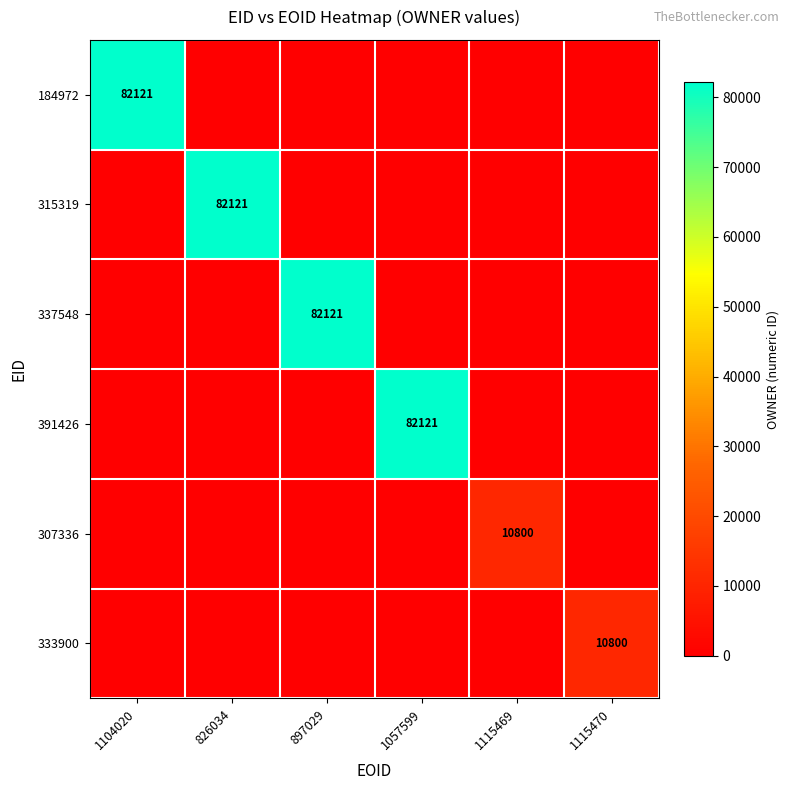

Is it true that 315319 equals 82121 at 826034?

True